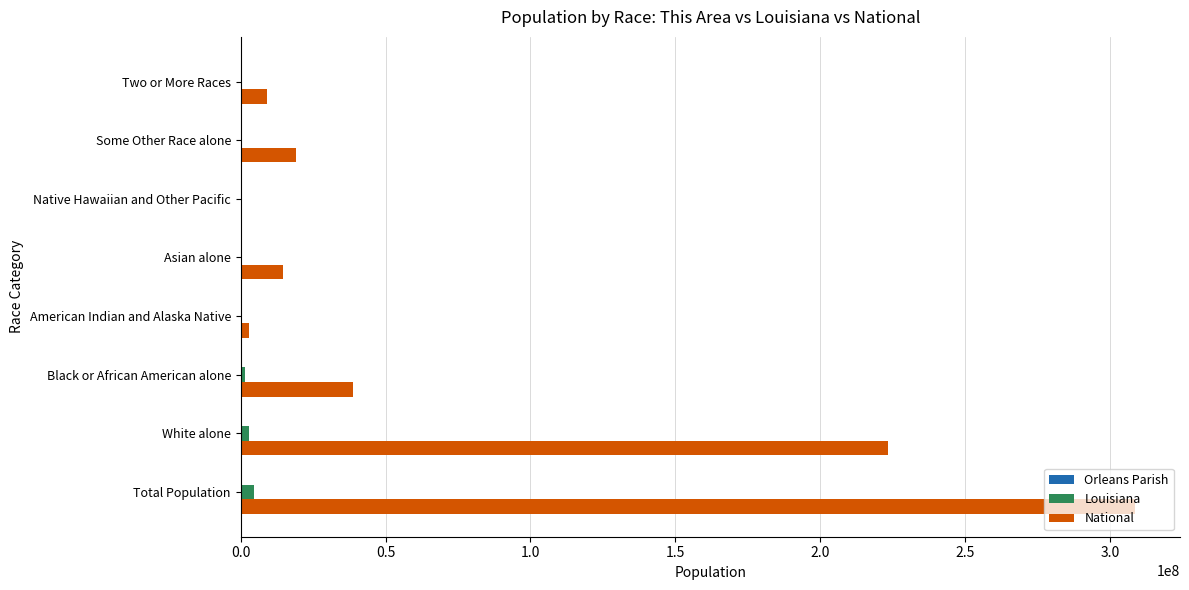

True or false: National has a value of 19107368 at Some Other Race alone.

True